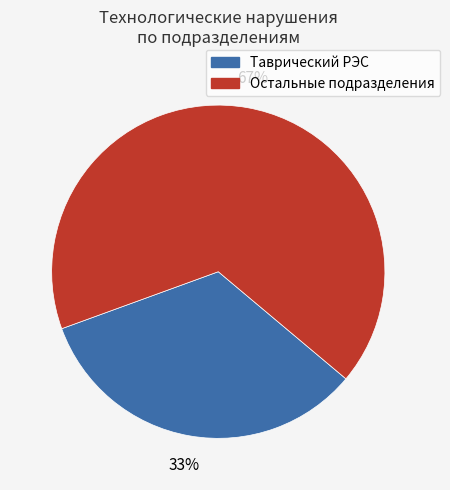

Which category accounts for the majority?

Остальные подразделения